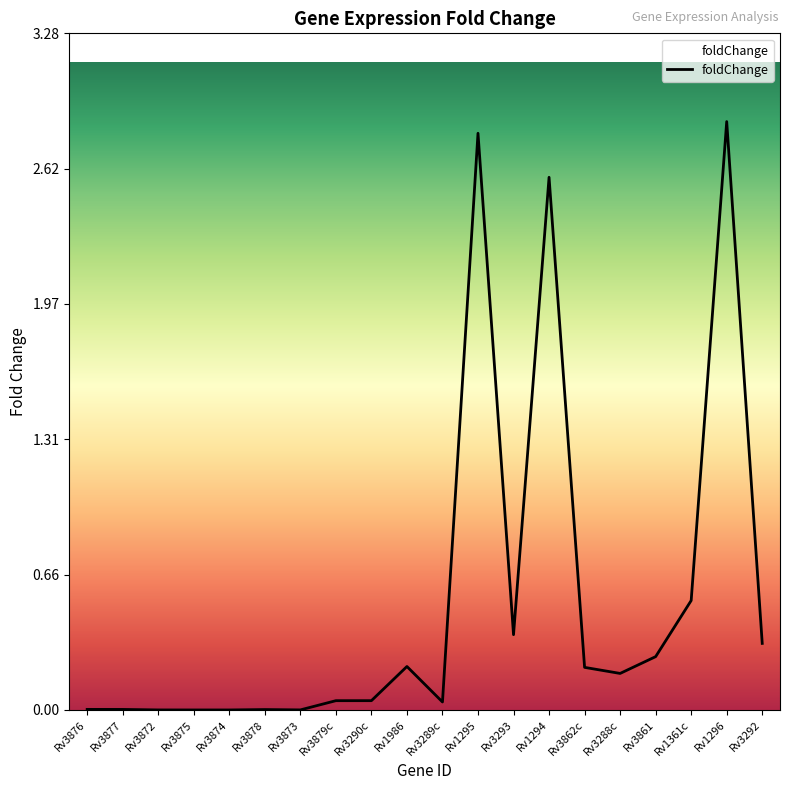

True or false: the data has more than 0 interior local peaks.

True